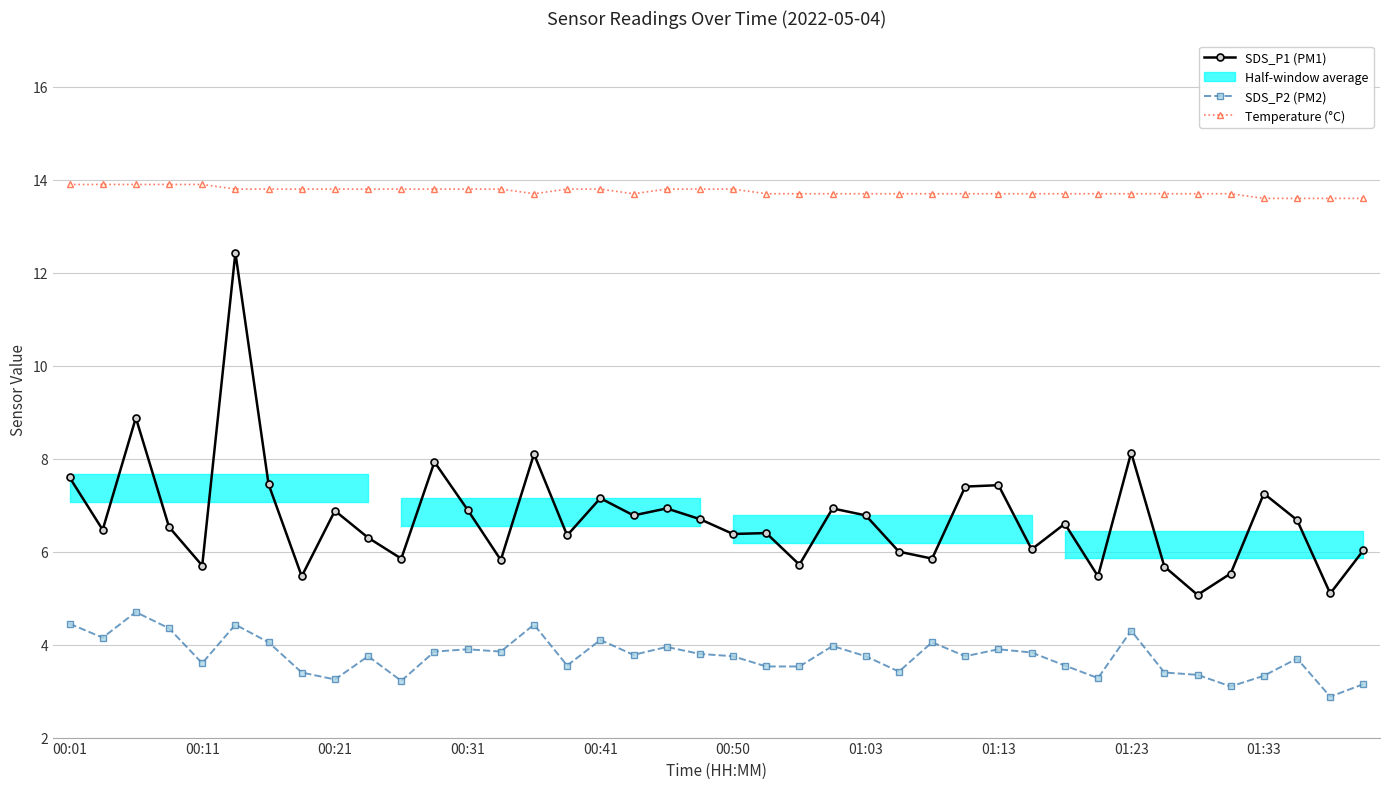

Is it true that SDS_P2 (PM2) equals 3.9 at 01:13?

True